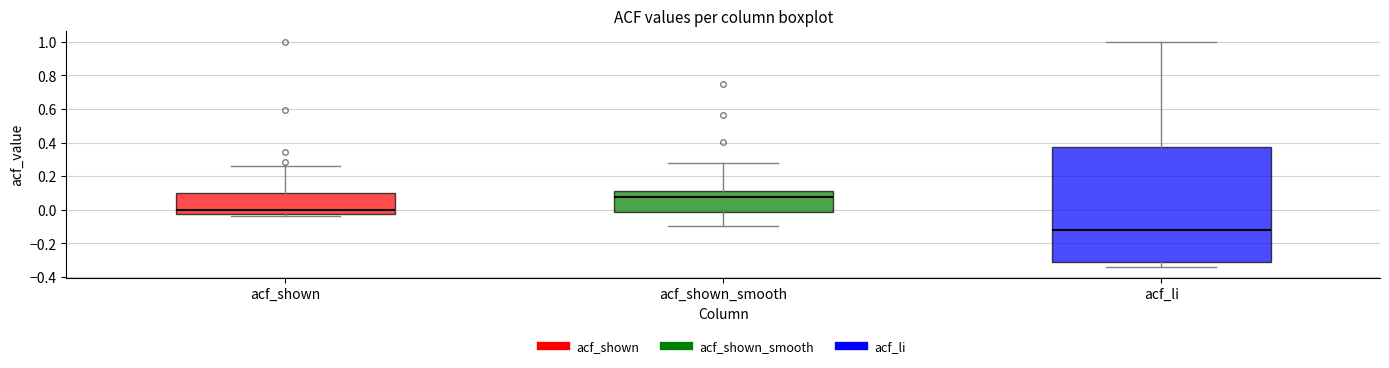

Where does the median line of the box for acf_li sit on the y-axis? The values are not printed on the chart, so give them approximately, as read against the axis.

-0.12